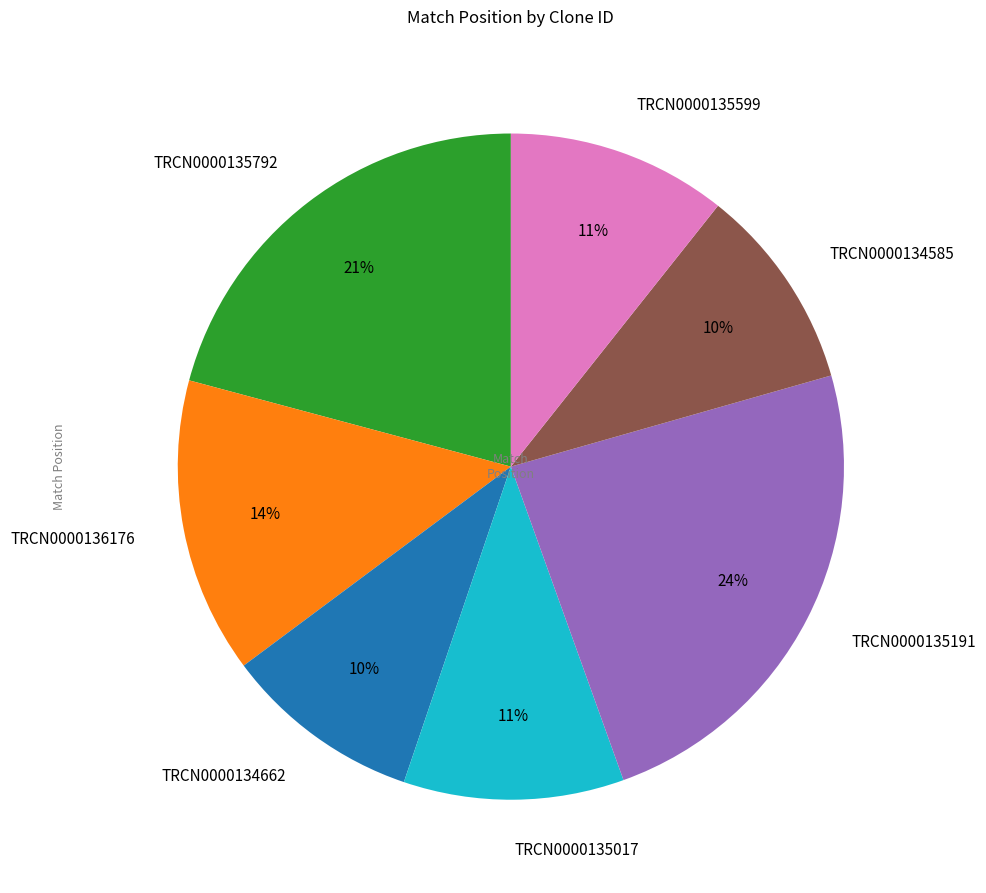

To the nearest percent, what is the average slice percentage?

14%